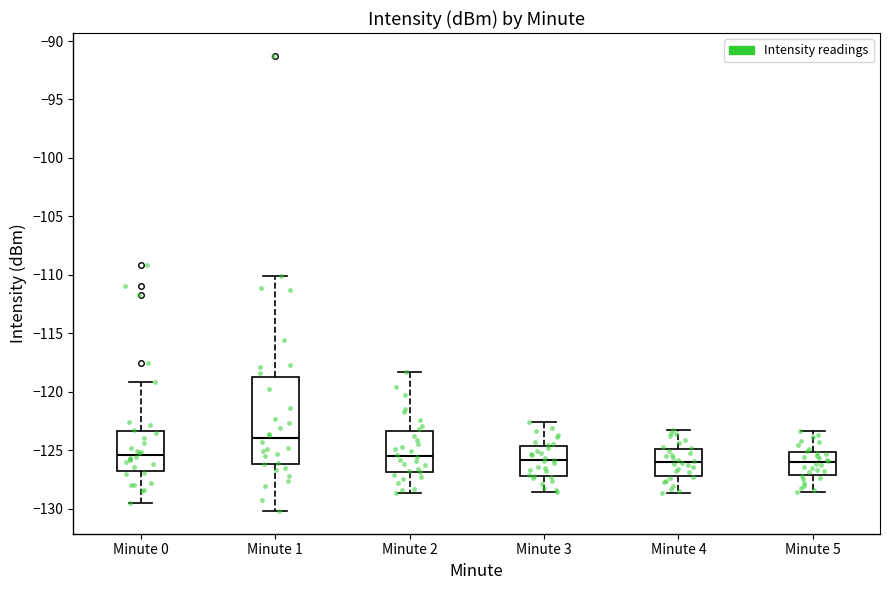

Where is the lower edge of the box for Minute 4 on the y-axis? The values are not printed on the chart, so give them approximately, as read against the axis.

-127.0